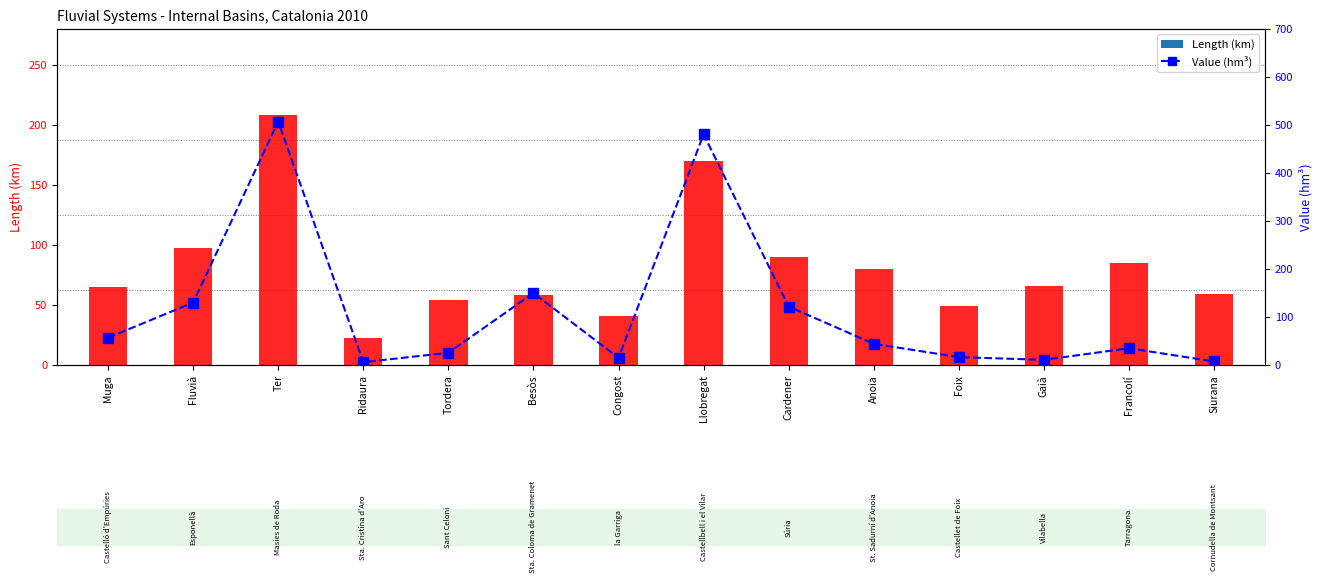

Which category has the lowest value in the Value (hm³) series?

Ridaura